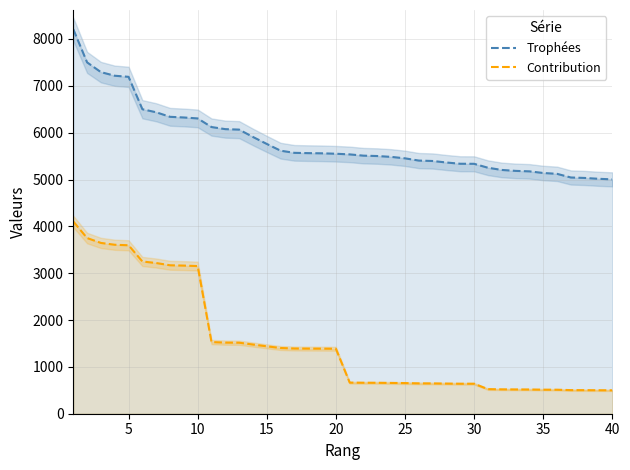

List the series in order of their overall mean, lowest first.

Contribution, Trophées